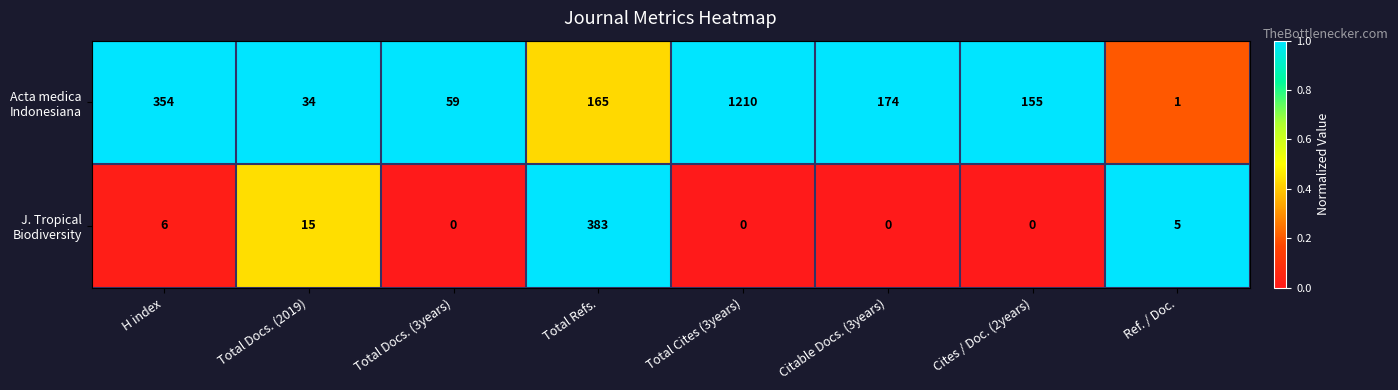

What is the difference between the highest and lowest values at Ref. / Doc.?

4